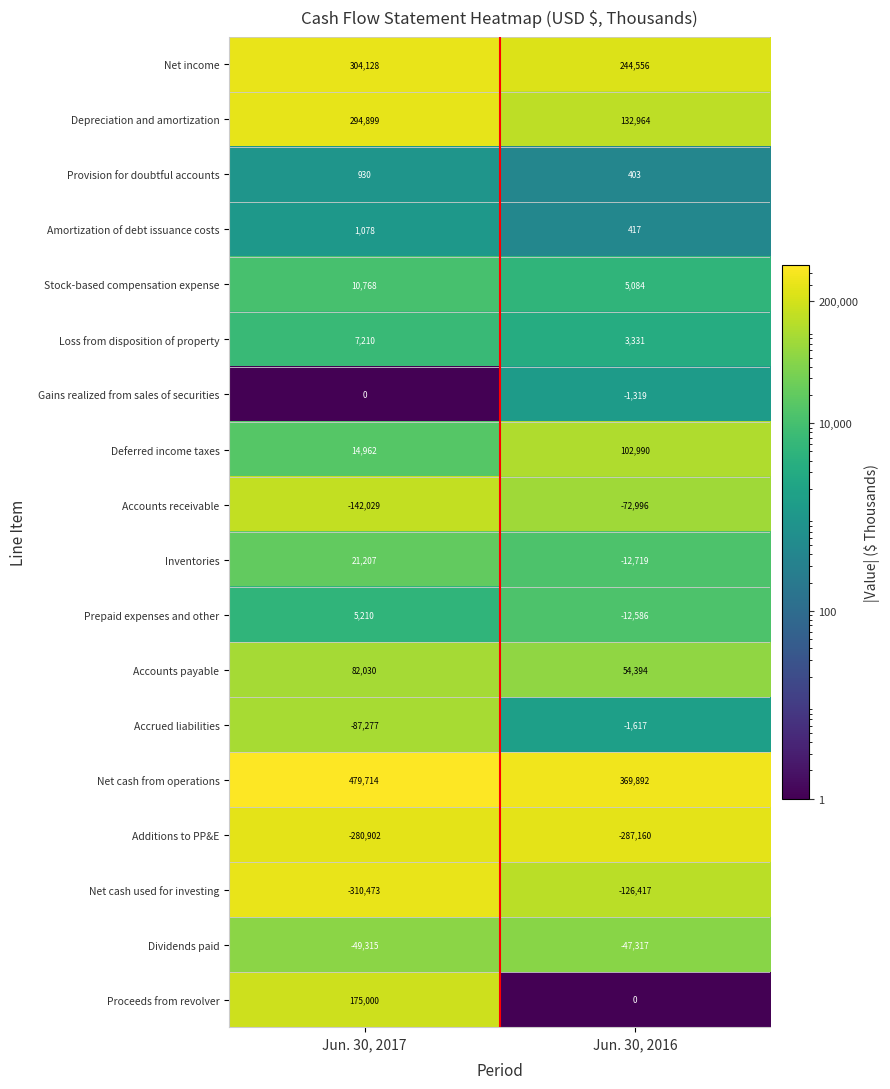

What is the average value of the Accrued liabilities series?

-44447